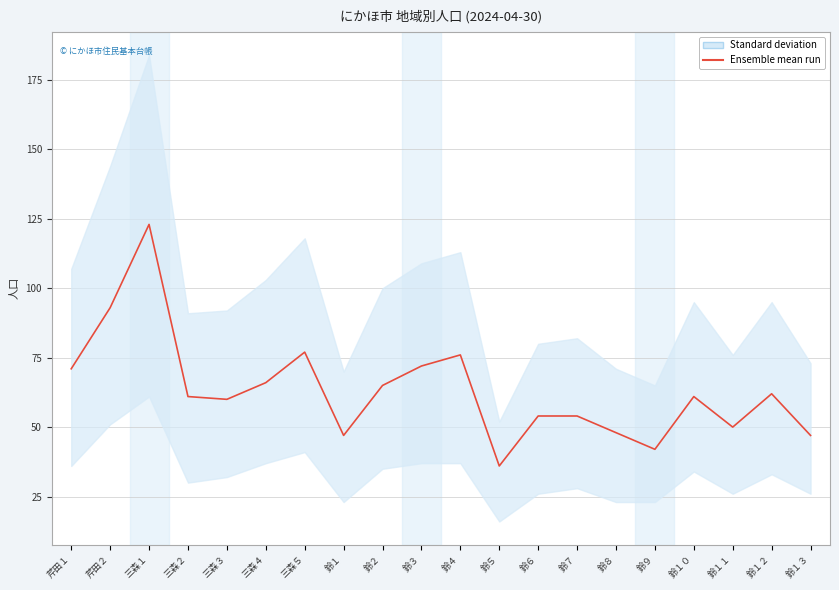

Where is the first local maximum?

三森１